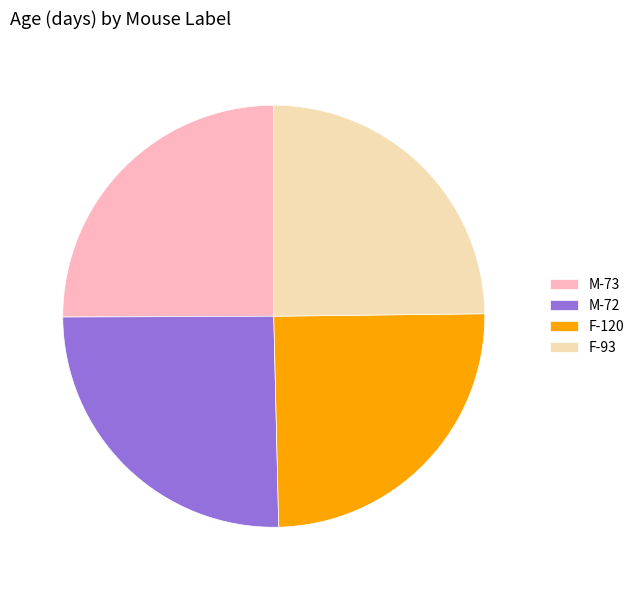

What is the ratio of the value at M-72 to the value at F-120?

1.0